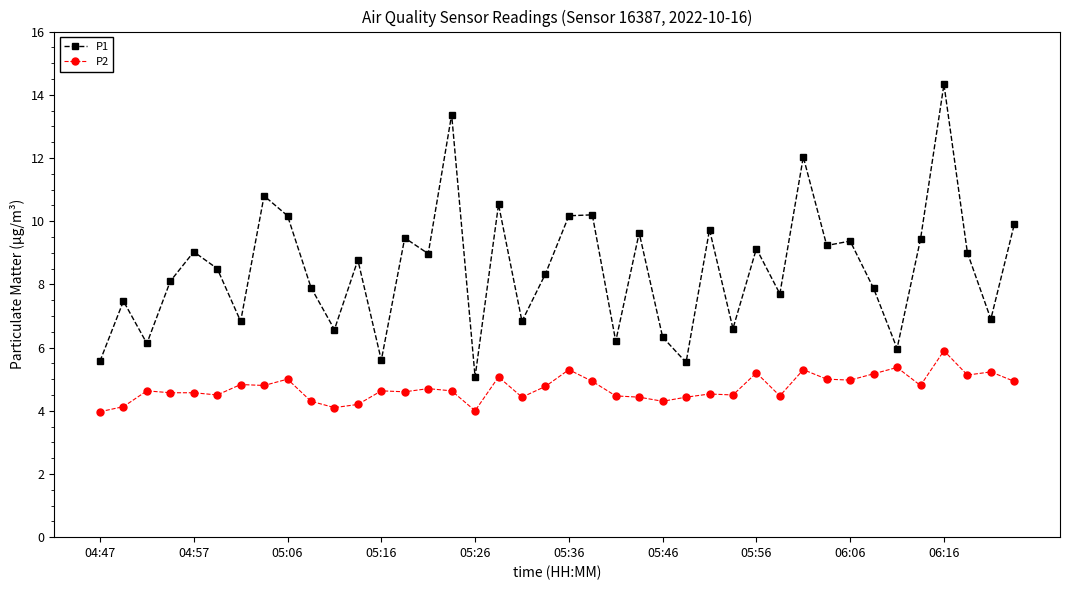

List the series in order of their peak value, lowest first.

P2, P1